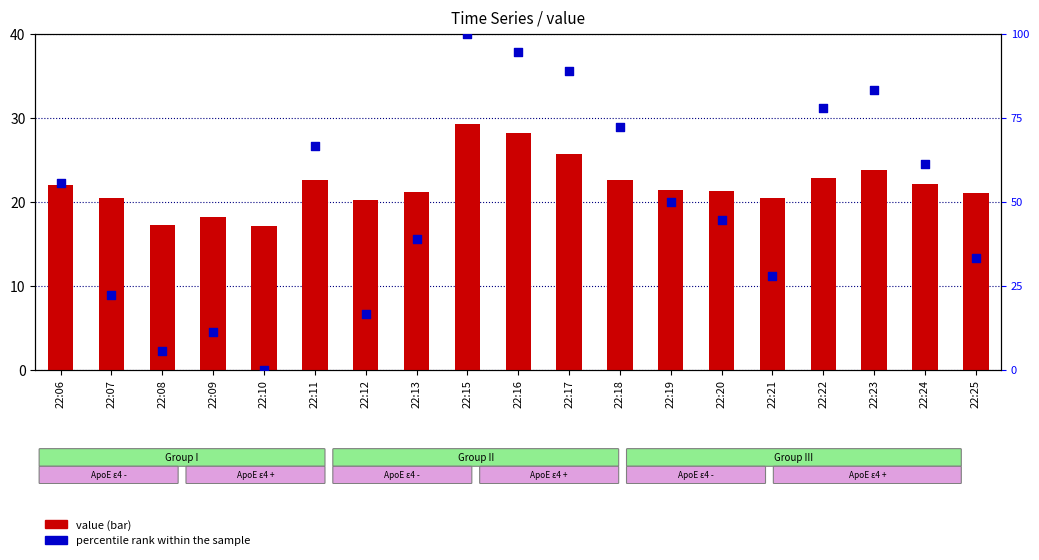

Which series contains the lowest Y value?

percentile rank within the sample